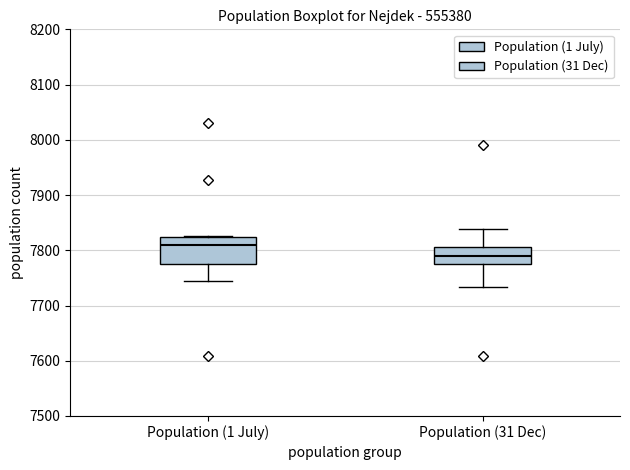

Comparing the boxes themselves (not the whiskers), which one is the tallest?

Population (1 July)